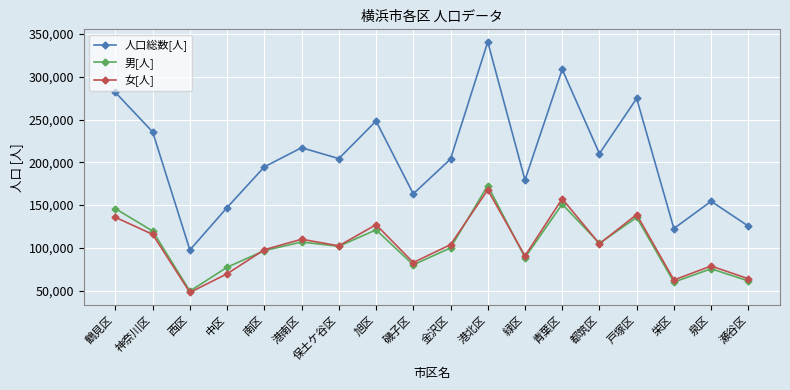

At which label does 男[人] first exceed 101923?

鶴見区